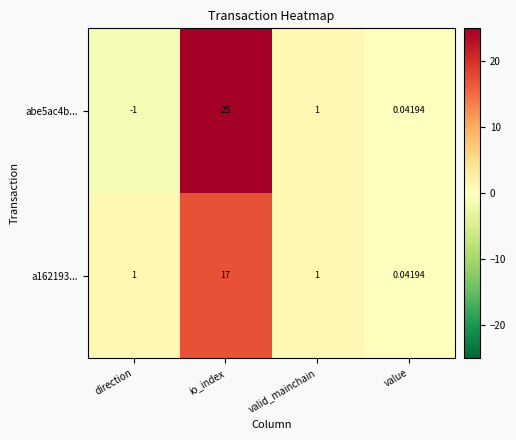

At which label does abe5ac4b... reach its minimum?

direction